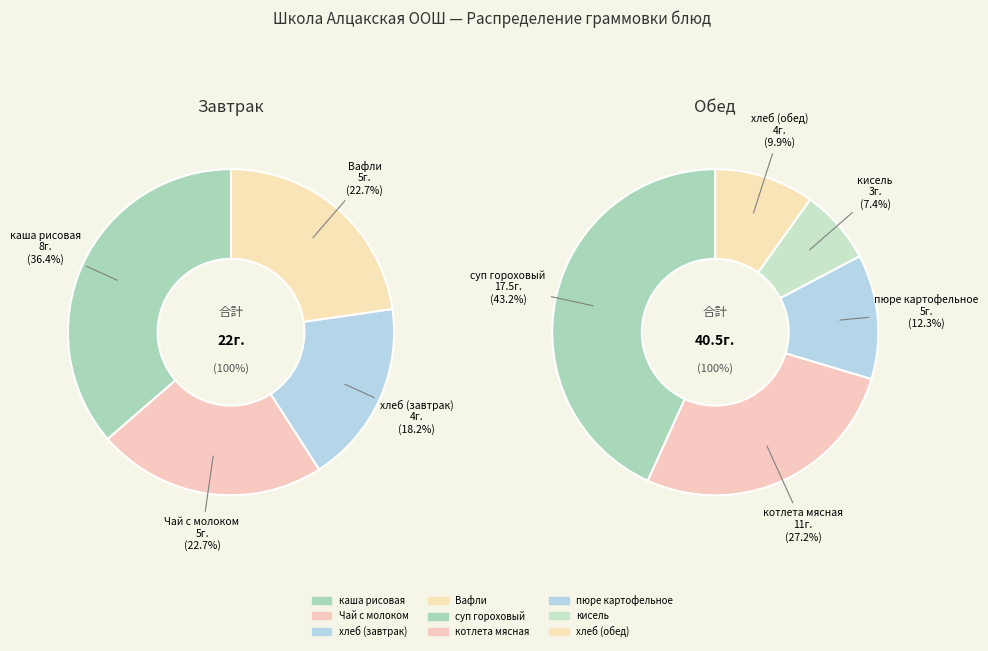

How many segments does this pie chart have?

9